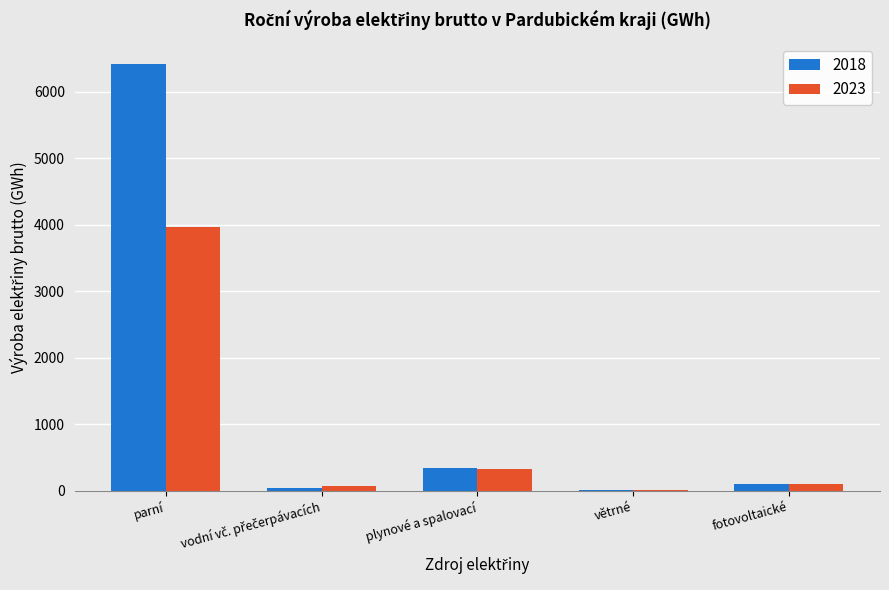

Which category has the highest value in the 2023 series?

parní